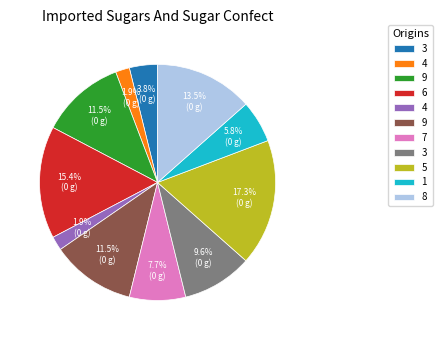

Is there a majority slice in this chart?

No